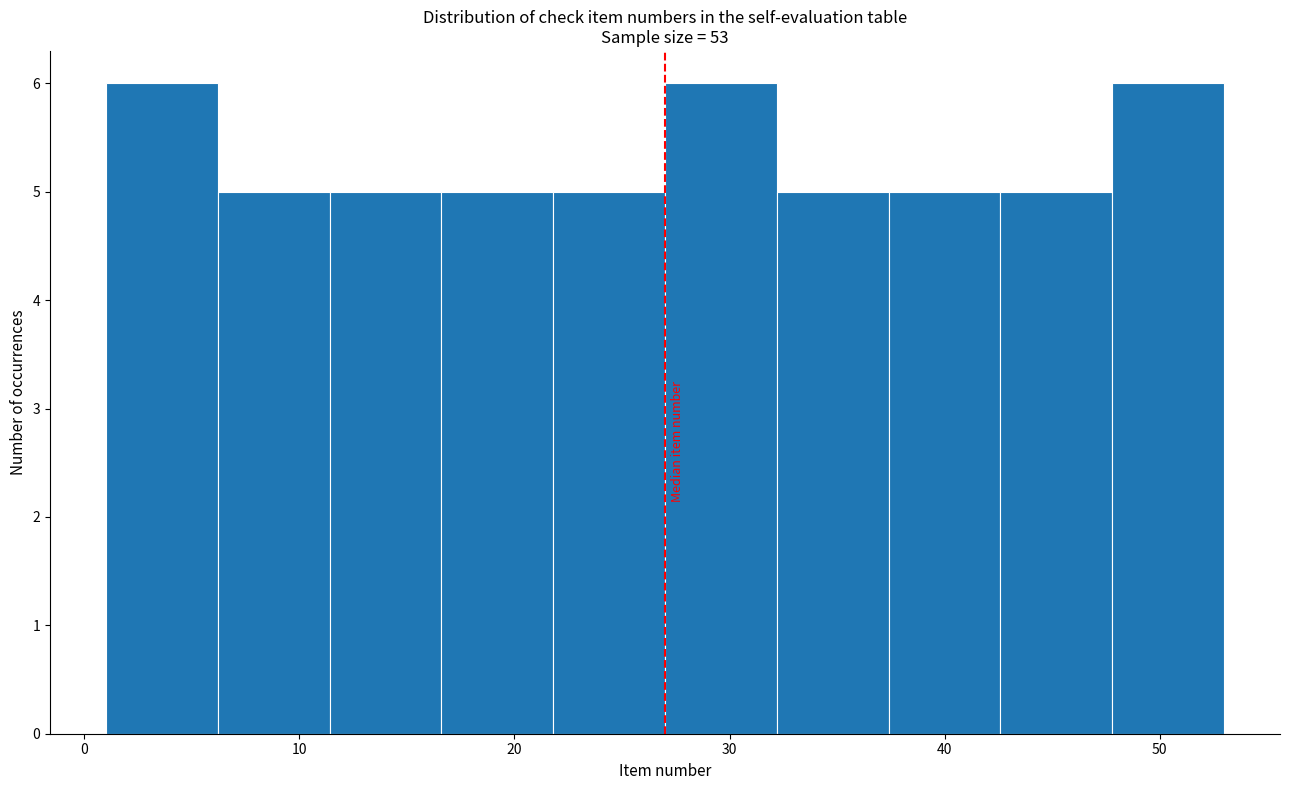

Reading left to right, list every bar in this chart as the range it spans on the x-axis followed by its height. Neither the bar edges nor the heights are printed on the chart, so give them approximately, as read against the axes.

1.0 to 6.2: 6
6.2 to 11.4: 5
11.4 to 16.6: 5
16.6 to 21.8: 5
21.8 to 27.0: 5
27.0 to 32.2: 6
32.2 to 37.4: 5
37.4 to 42.6: 5
42.6 to 47.8: 5
47.8 to 53.0: 6